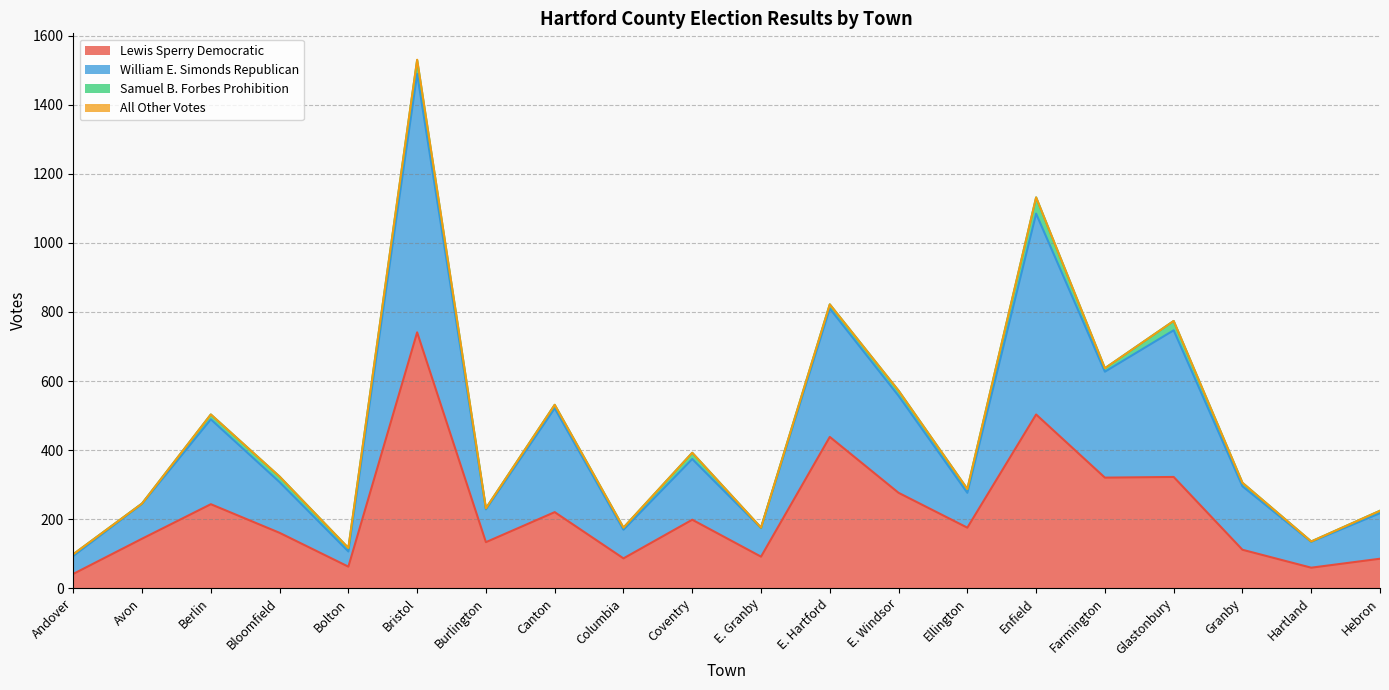

What is the minimum value for Lewis Sperry Democratic?

41